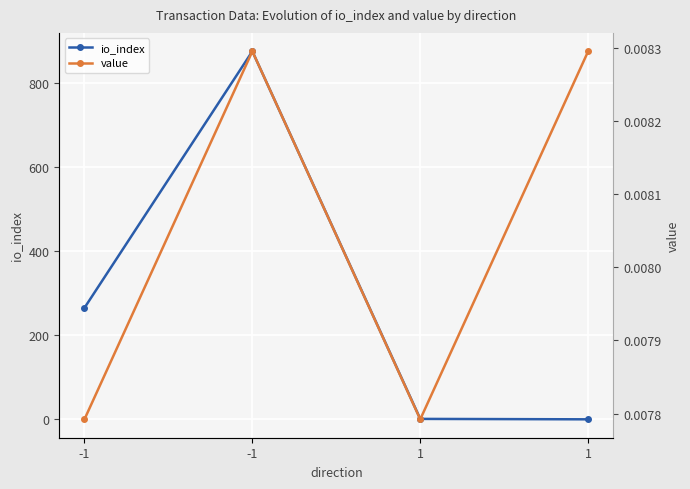

How many data points in io_index are less than 265?

2